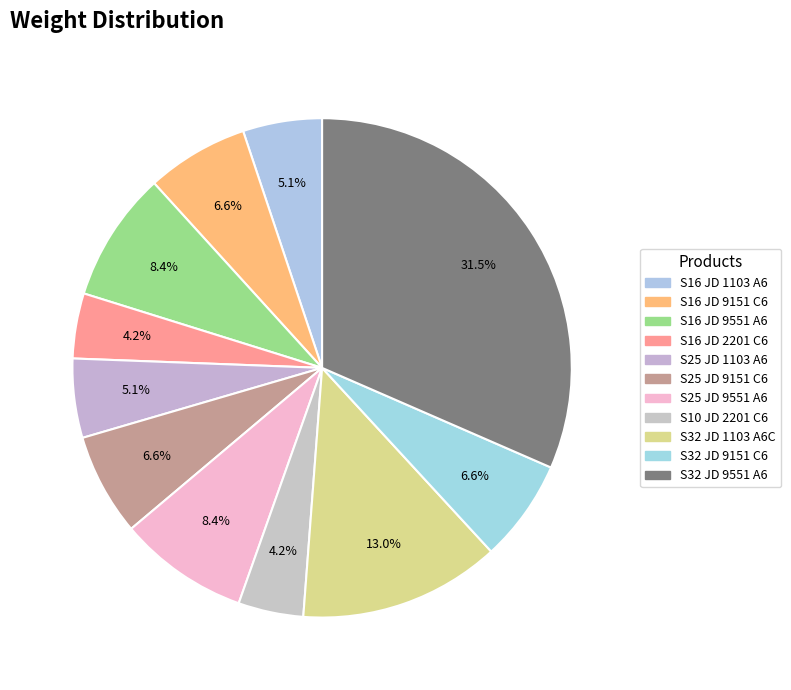

Does S25 JD 1103 A6 account for over 50% of the chart?

No